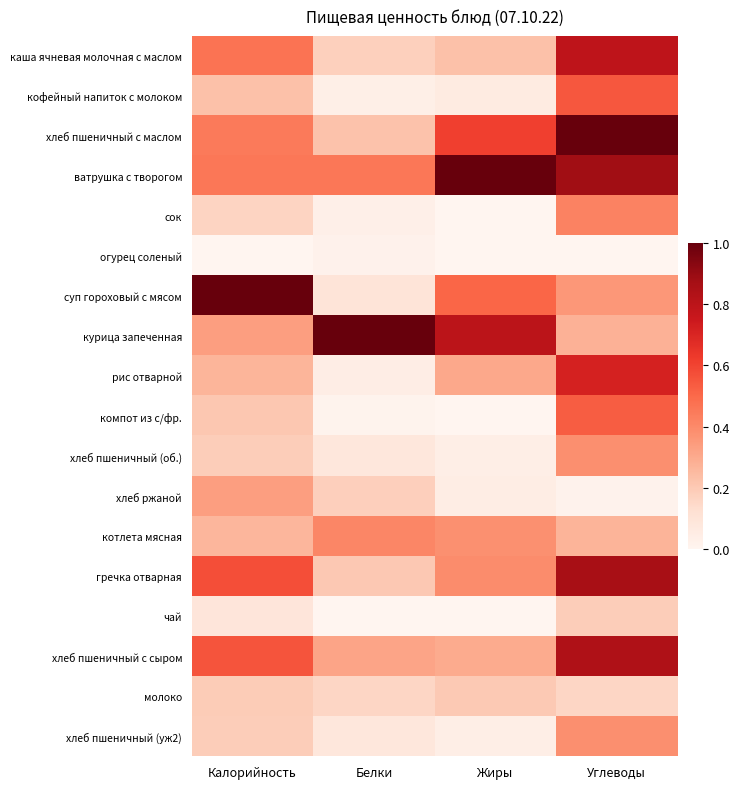

Reading left to right, list all the values displayed in this chart.

каша ячневая молочная с маслом: Калорийность=0.5	Белки=0.2	Жиры=0.2	Углеводы=0.8
кофейный напиток с молоком: Калорийность=0.2	Белки=0.0	Жиры=0.1	Углеводы=0.5
хлеб пшеничный с маслом: Калорийность=0.4	Белки=0.2	Жиры=0.6	Углеводы=1.0
ватрушка с творогом: Калорийность=0.5	Белки=0.5	Жиры=1.0	Углеводы=0.9
сок: Калорийность=0.2	Белки=0.0	Жиры=0.0	Углеводы=0.4
огурец соленый: Калорийность=0.0	Белки=0.0	Жиры=0.0	Углеводы=0.0
суп гороховый с мясом: Калорийность=1.0	Белки=0.1	Жиры=0.5	Углеводы=0.4
курица запеченная: Калорийность=0.3	Белки=1.0	Жиры=0.8	Углеводы=0.3
рис отварной: Калорийность=0.3	Белки=0.0	Жиры=0.3	Углеводы=0.7
компот из с/фр.: Калорийность=0.2	Белки=0.0	Жиры=0.0	Углеводы=0.5
хлеб пшеничный (об.): Калорийность=0.2	Белки=0.1	Жиры=0.0	Углеводы=0.4
хлеб ржаной: Калорийность=0.3	Белки=0.2	Жиры=0.0	Углеводы=0.0
котлета мясная: Калорийность=0.3	Белки=0.4	Жиры=0.4	Углеводы=0.3
гречка отварная: Калорийность=0.6	Белки=0.2	Жиры=0.4	Углеводы=0.9
чай: Калорийность=0.1	Белки=0.0	Жиры=0.0	Углеводы=0.2
хлеб пшеничный с сыром: Калорийность=0.6	Белки=0.3	Жиры=0.3	Углеводы=0.8
молоко: Калорийность=0.2	Белки=0.2	Жиры=0.2	Углеводы=0.2
хлеб пшеничный (уж2): Калорийность=0.2	Белки=0.1	Жиры=0.0	Углеводы=0.4